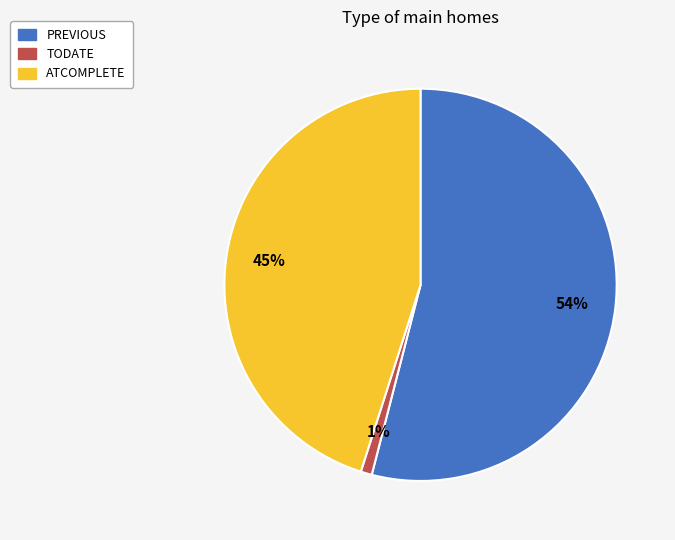

True or false: TODATE accounts for 15% of the total.

False